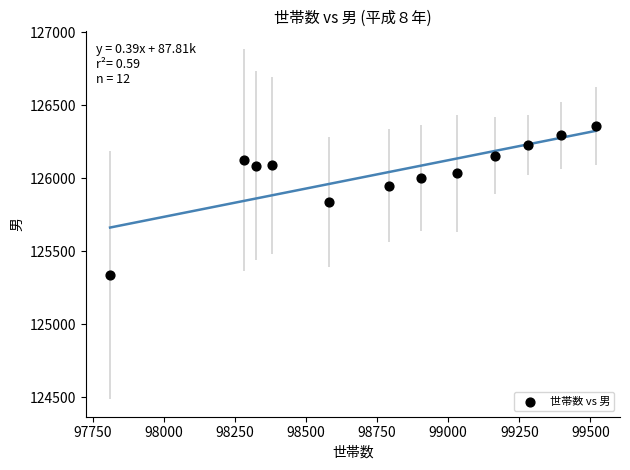

What is the average X value?

98788